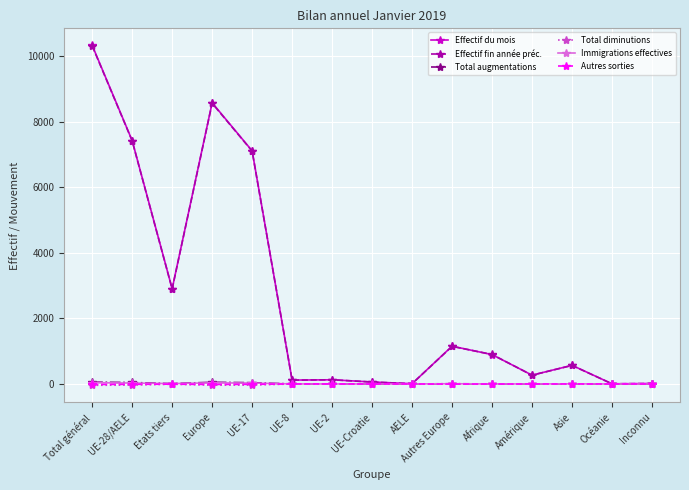

What are all the series names shown in the legend?

Effectif du mois, Effectif fin année préc., Total augmentations, Total diminutions, Immigrations effectives, Autres sorties